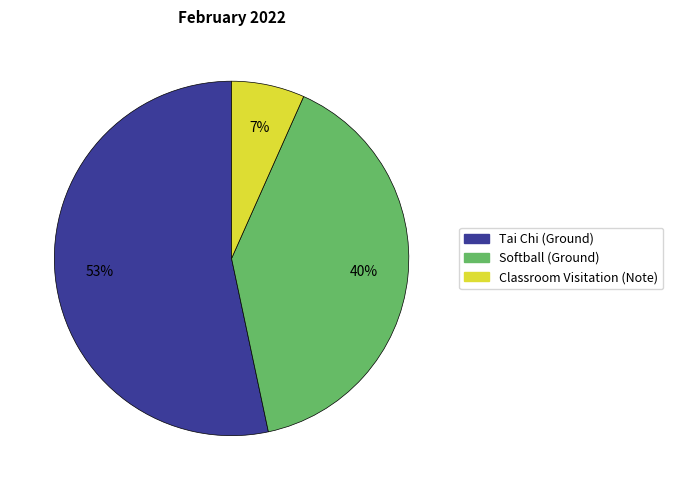

What is the majority slice?

Tai Chi (Ground)